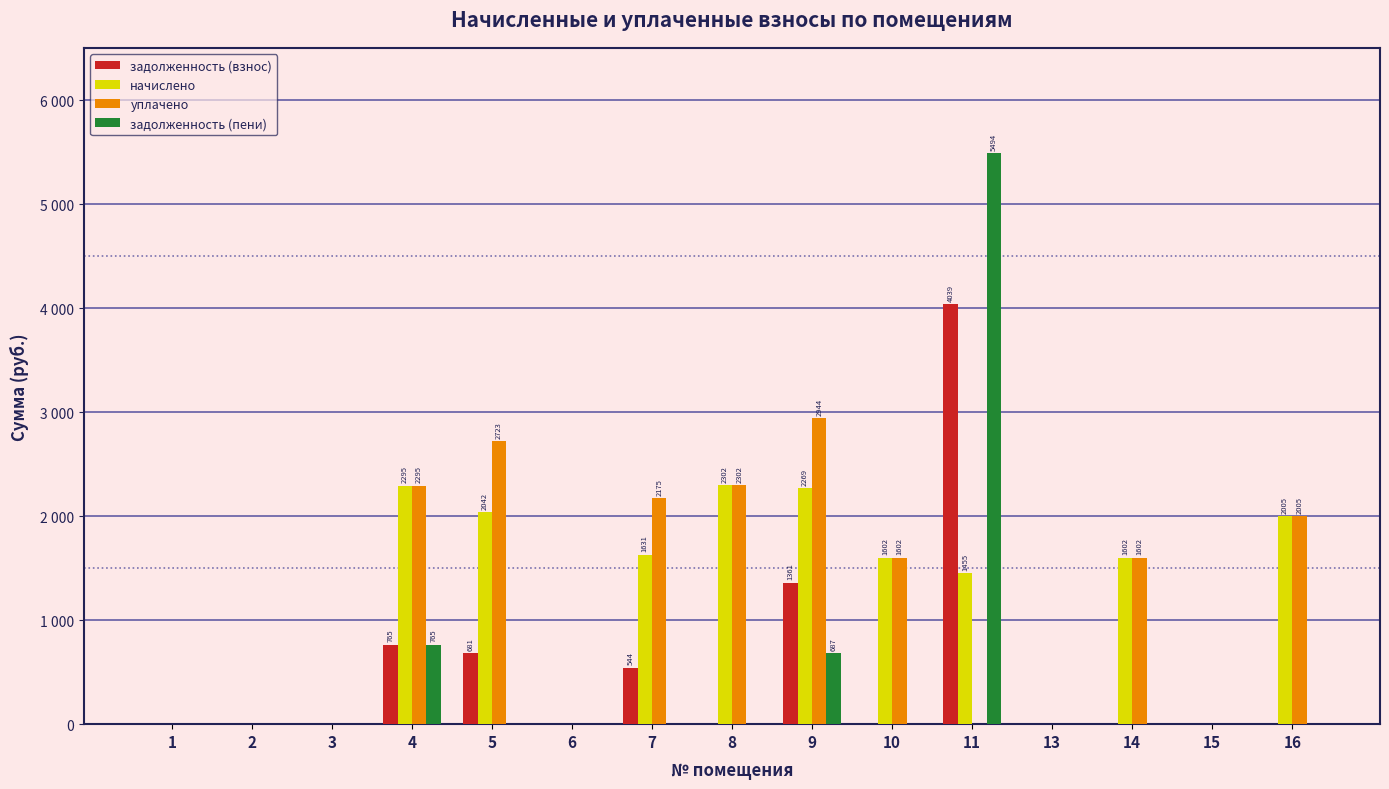

What are all the series names shown in the legend?

задолженность (взнос), начислено, уплачено, задолженность (пени)